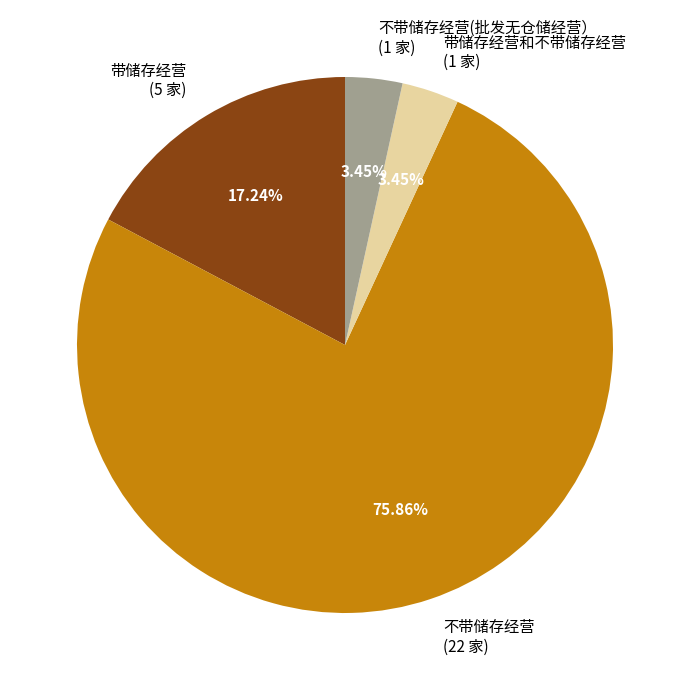

Count the number of slices in the pie.

4